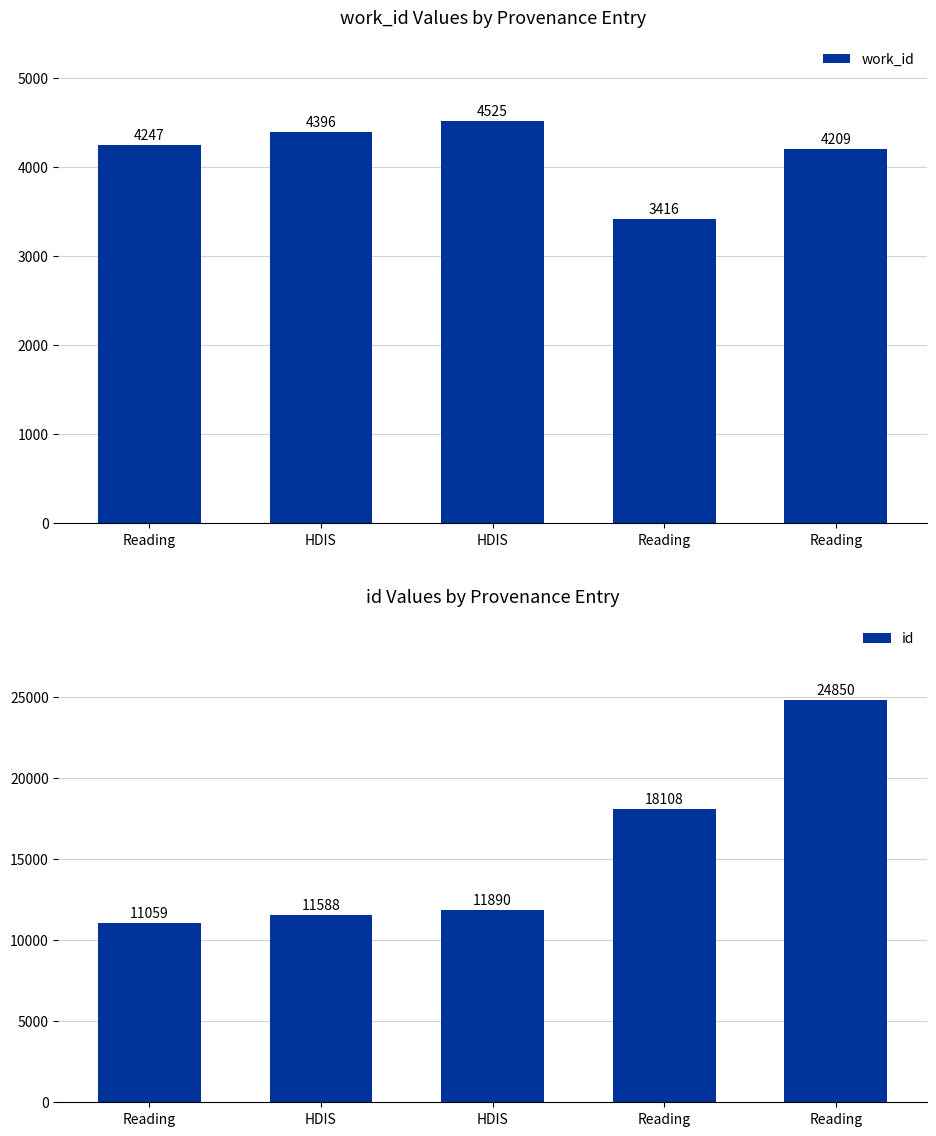

How many groups of bars are there?

5